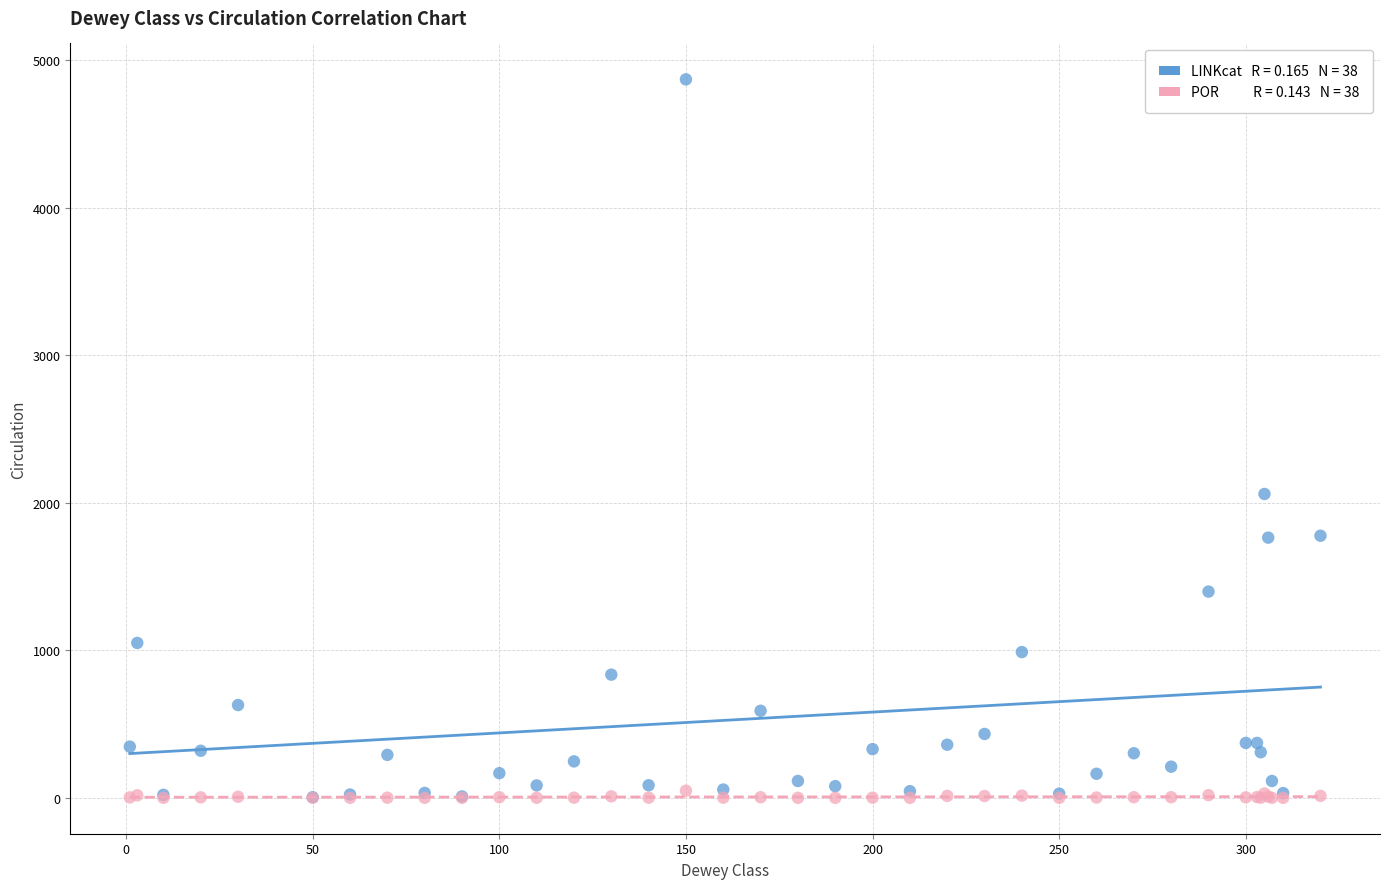

Across all series, what Y value is closest to 2435?

2060